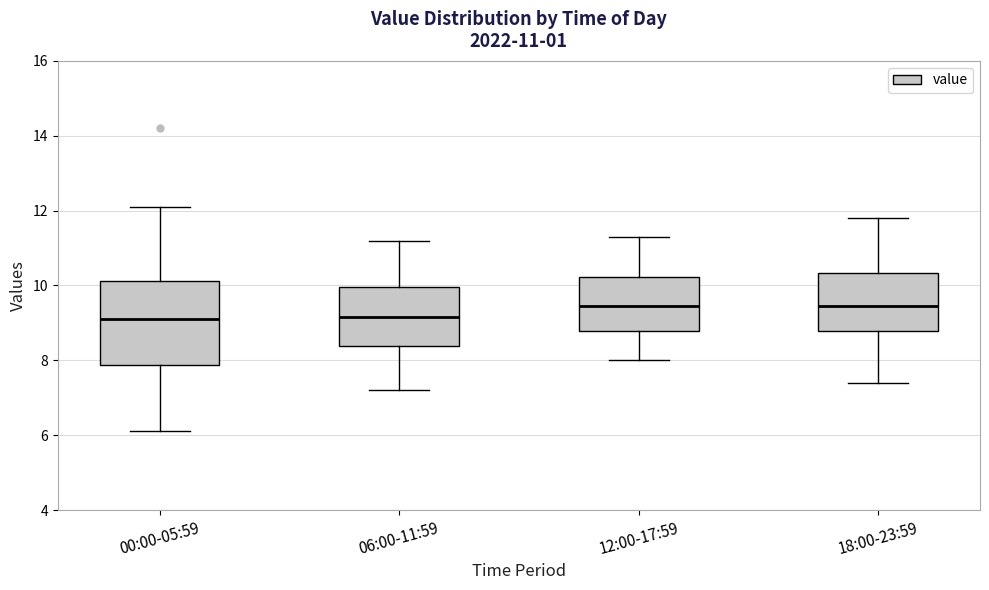

Which box is the tallest, from its lower edge to its upper edge?

00:00-05:59